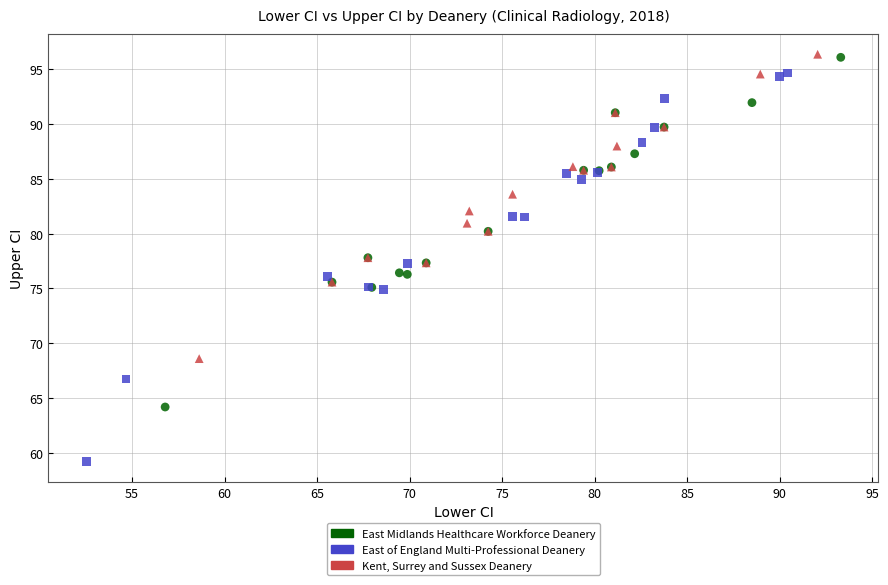

Which series contains the lowest Y value?

East of England Multi-Professional Deanery